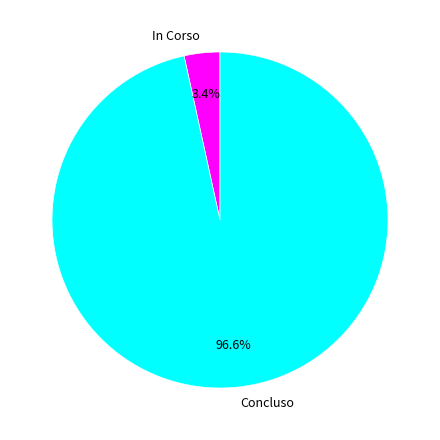

Which category has the smallest portion of the pie?

In Corso